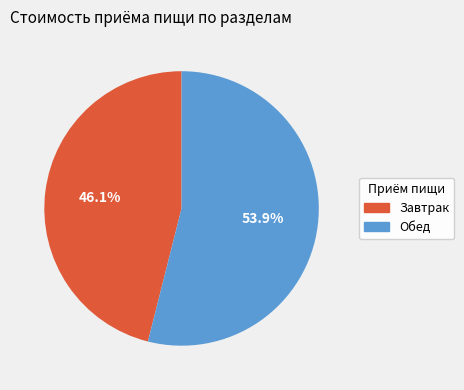

The Обед slice represents 54% of the pie. True or false?

True